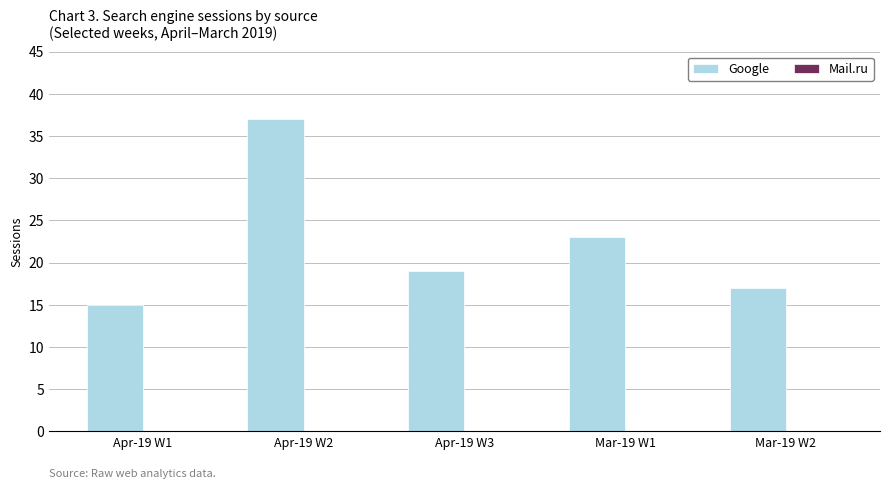

Reading right to left, transcribe all the data shown in this chart.

Mar-19 W2=17	Mar-19 W1=23	Apr-19 W3=19	Apr-19 W2=37	Apr-19 W1=15